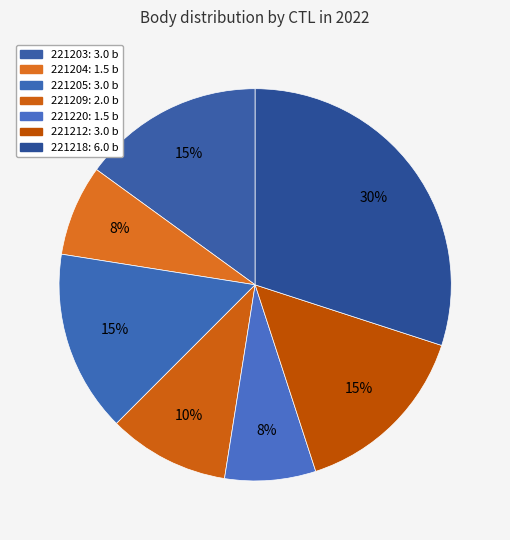

Count the number of slices in the pie.

7